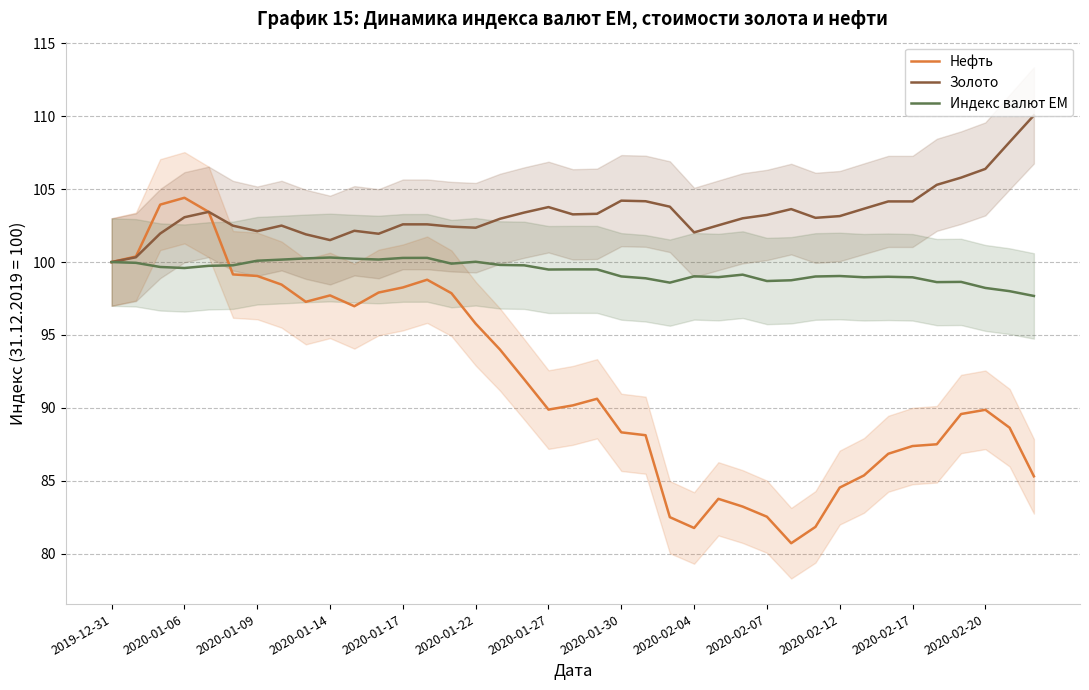

Which series ends up on top after the final intersection of Золото and Нефть?

Золото